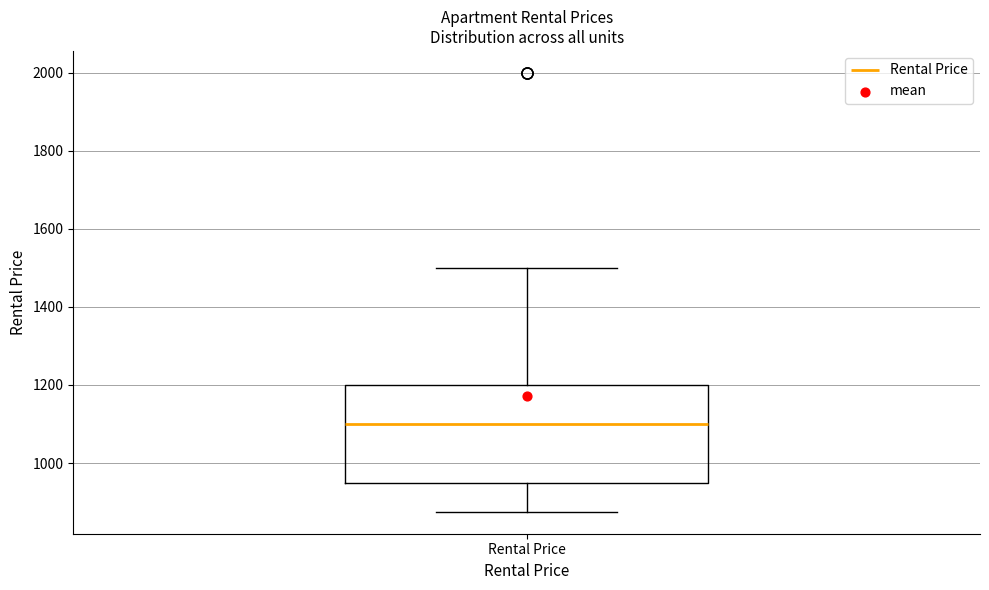

Read this box plot against the y-axis: the position of the median line, the range covered by the box, and the ends of both whiskers. The values are not printed on the chart, so give them approximately, as read against the axis.

median 1100, box 960 to 1200, whiskers 880 to 1500